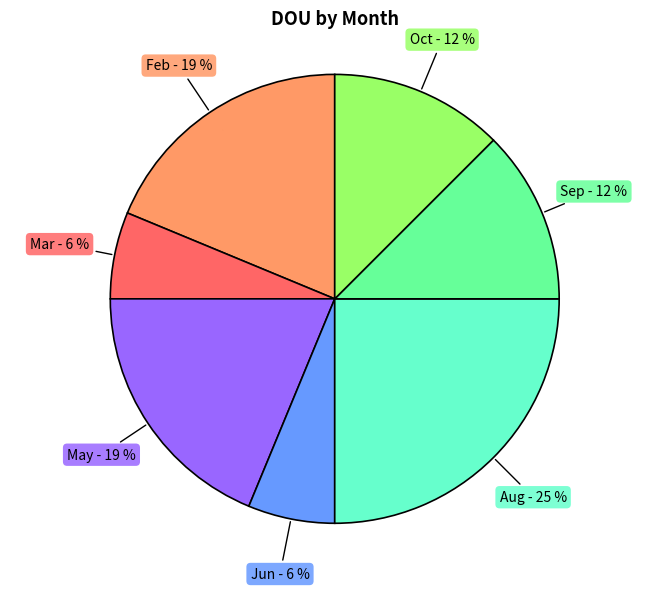

Between Jun and Feb, which is larger?

Feb